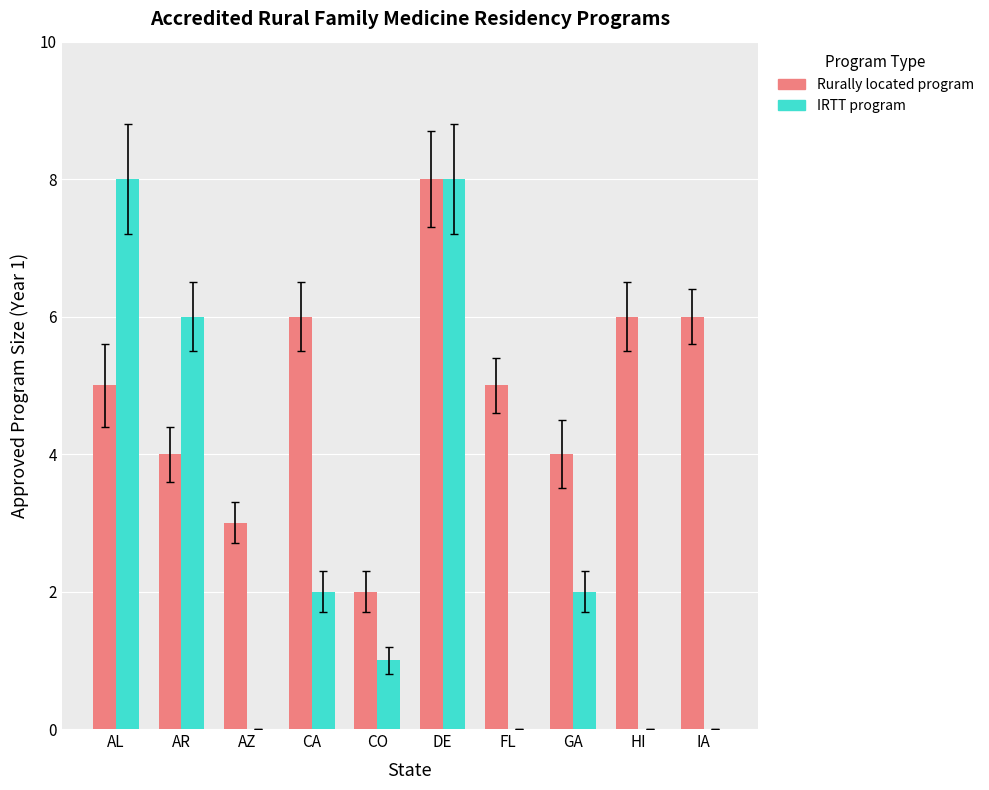

Does the chart contain stacked bars?

No